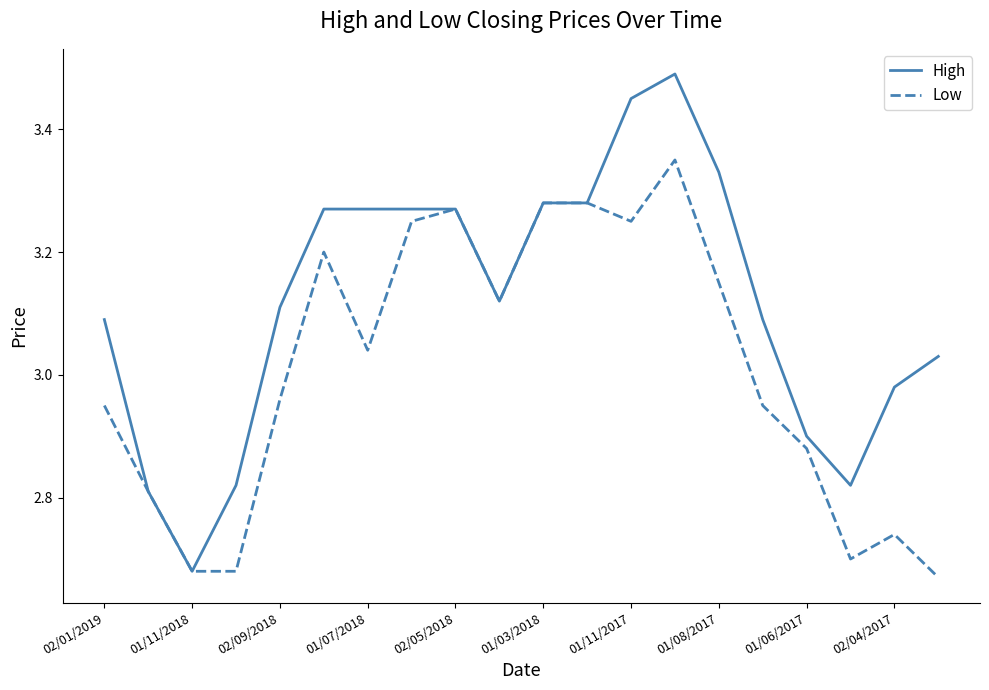

How many series are shown in this chart?

2